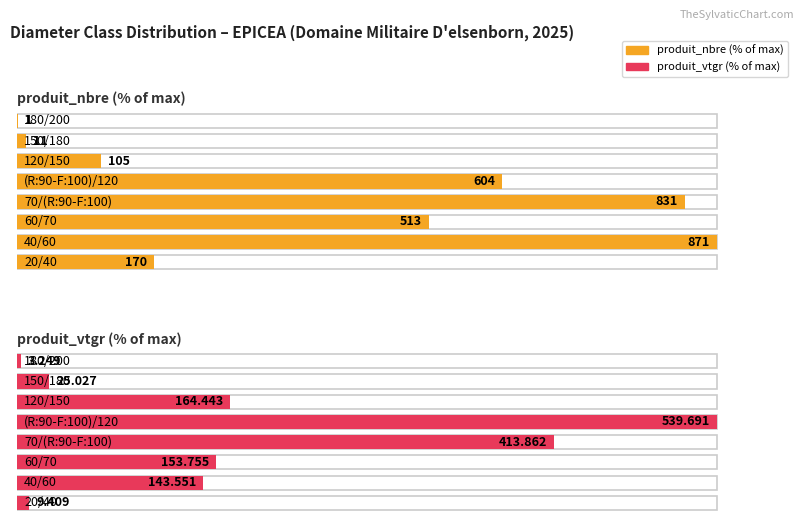

How many values in the produit_vtgr series are below 153?

4